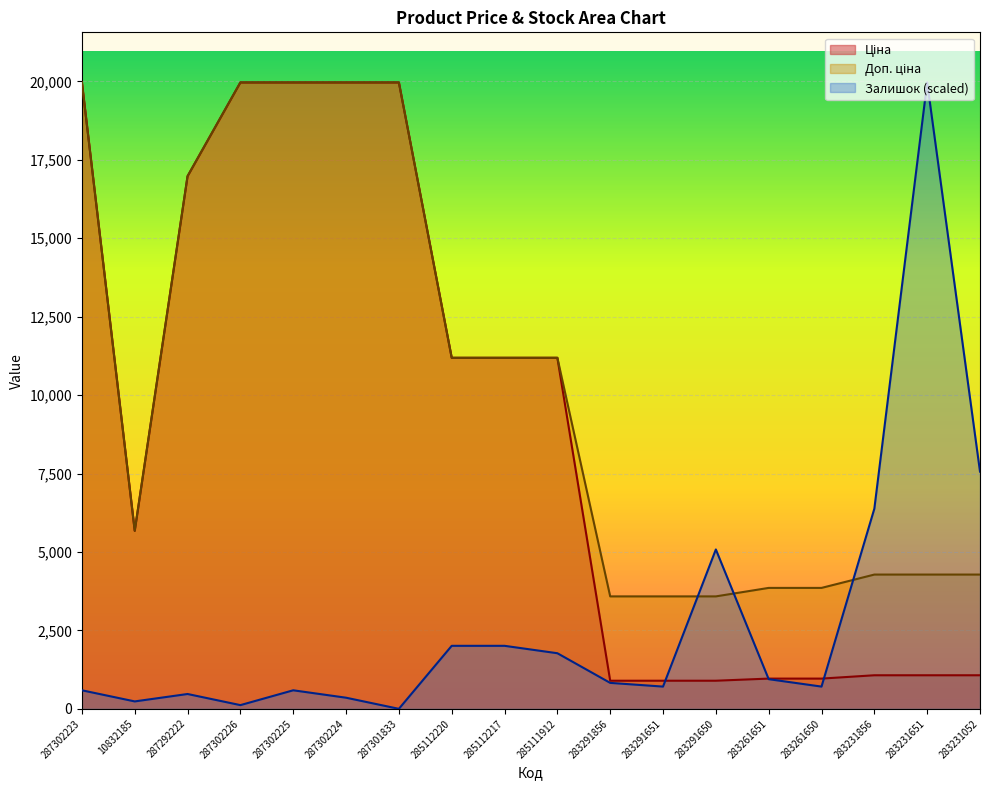

What is the difference between the maximum and minimum values in the Залишок series?

19964.2